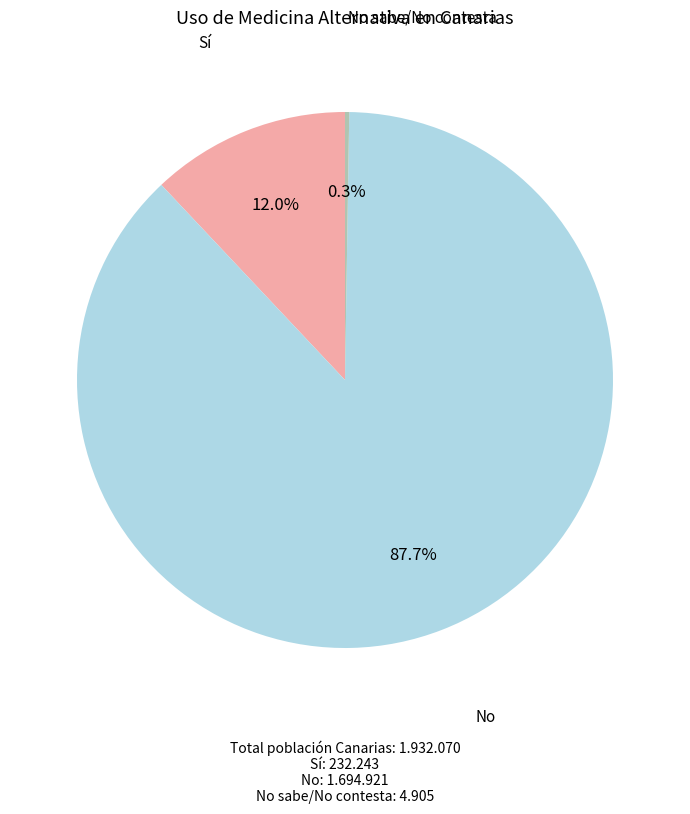

Is there a majority slice in this chart?

Yes